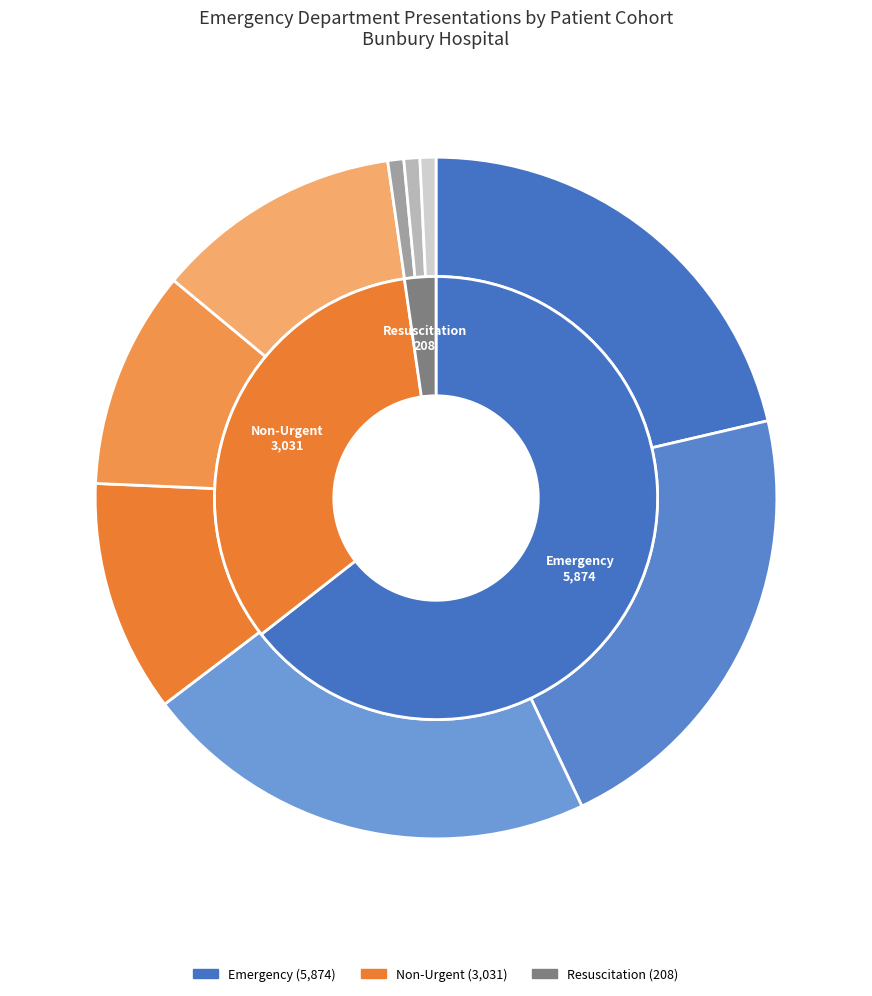

Is it true that Non-Urgent is 1% of the pie?

False